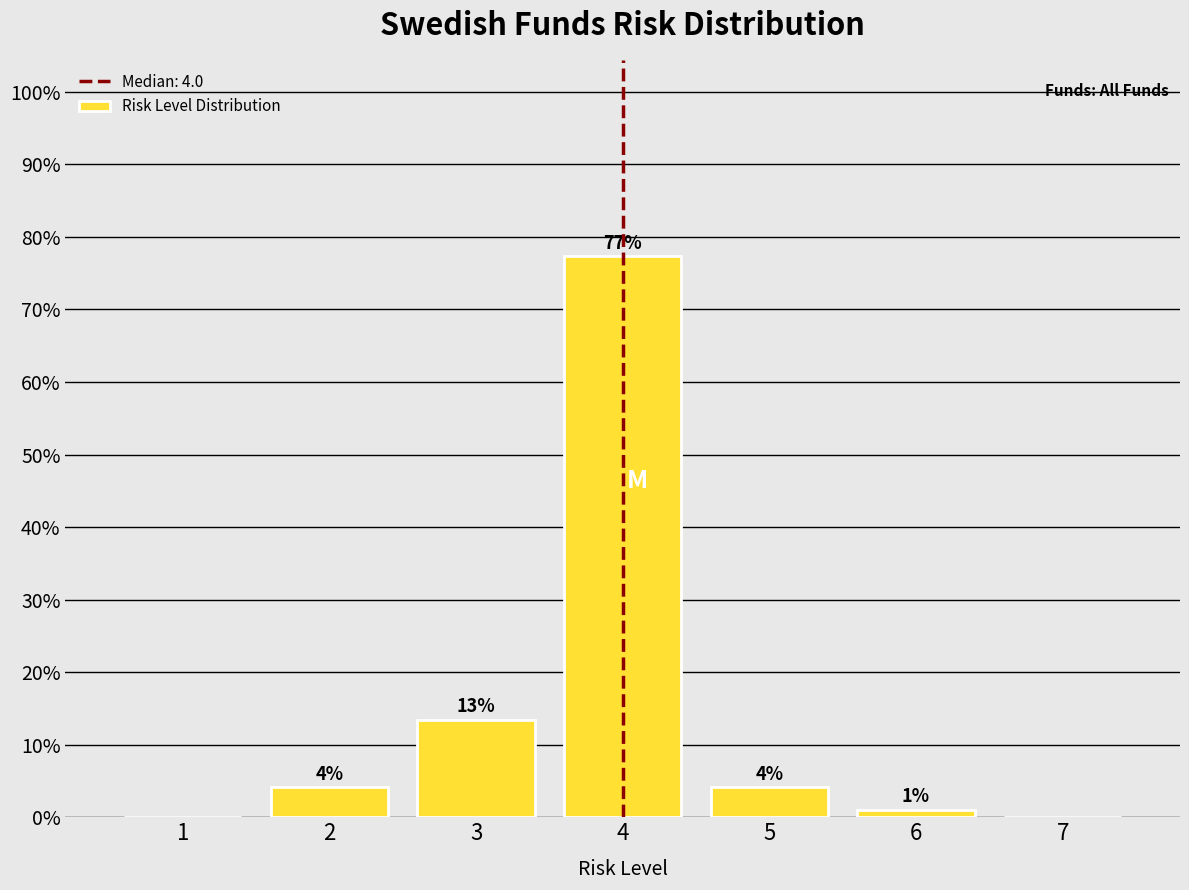

Are the bars horizontal?

No